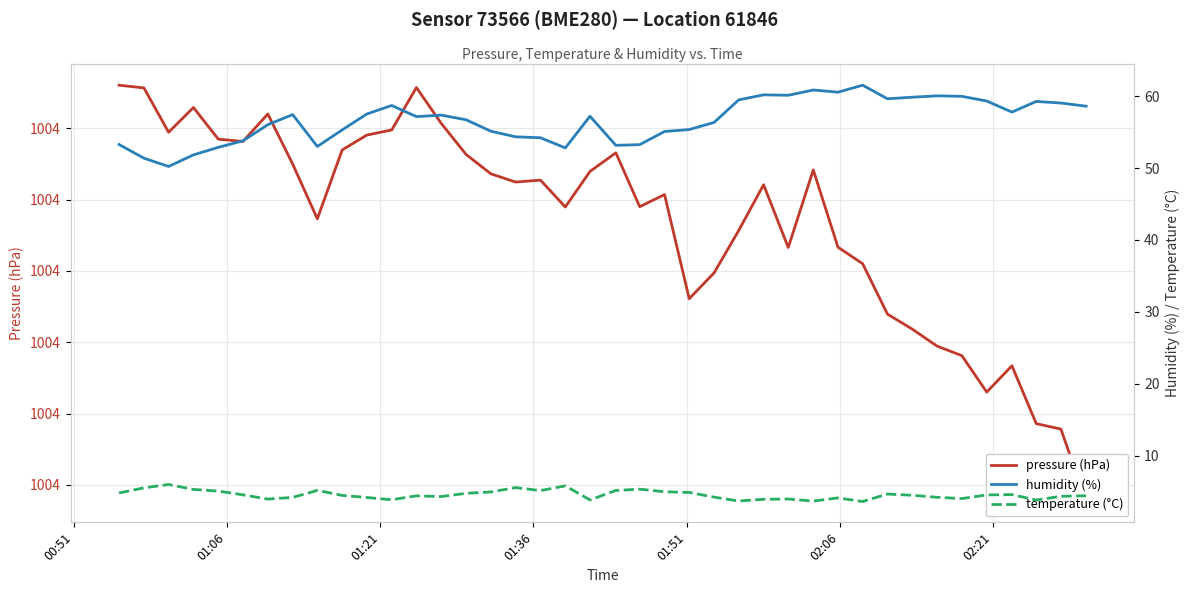

At how many categories does at least one series exceed 414?

40